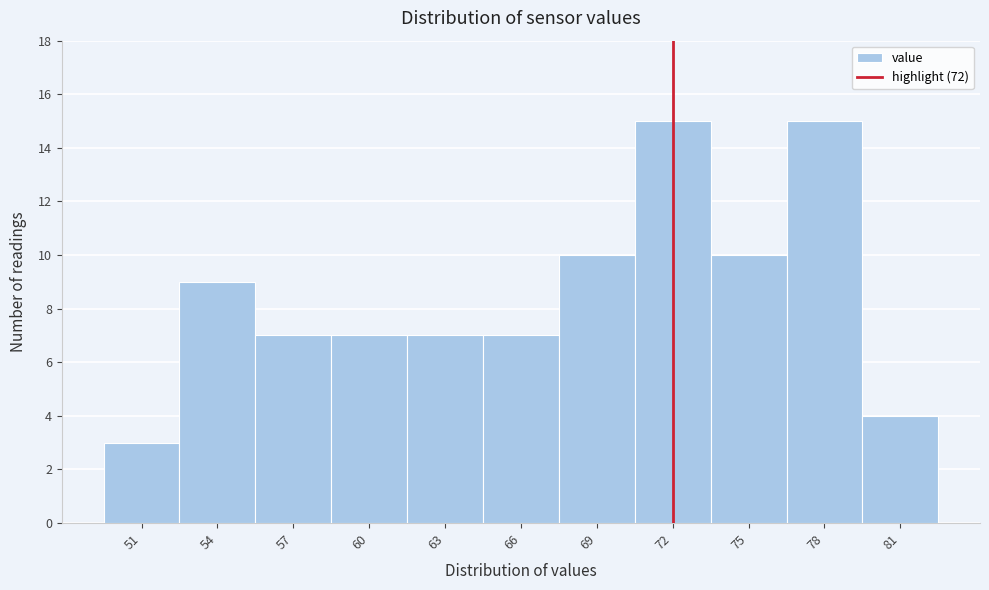

How tall is the bar that spans 70.5 to 73.5 on the x-axis? The values are not printed on the chart, so give them approximately, as read against the axis.

15